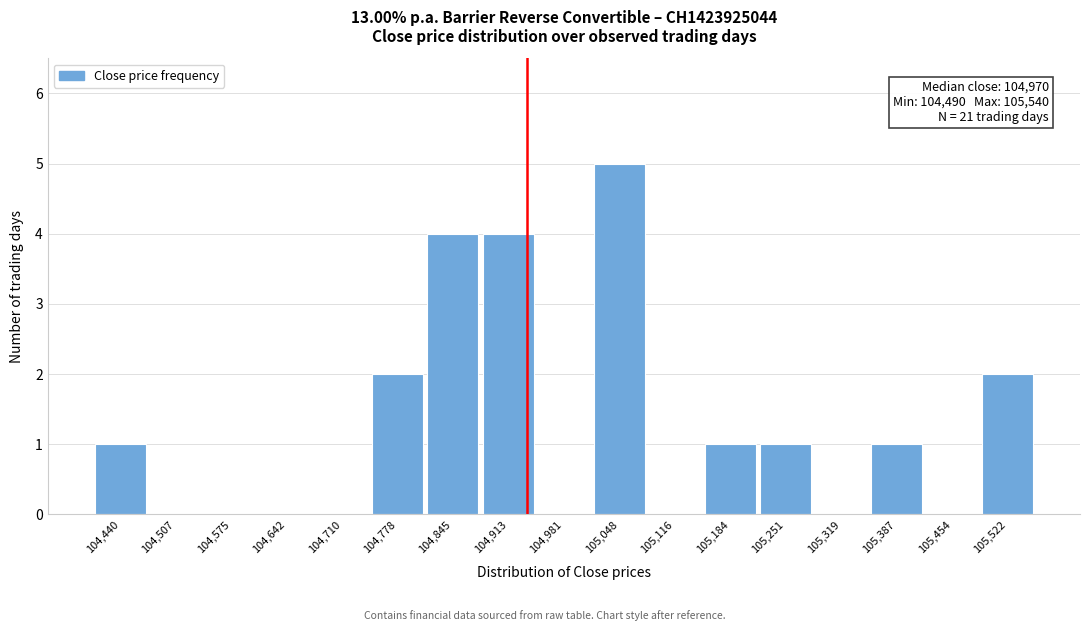

Reading left to right, extract all data points from this chart.

104,440=1	104,507=0	104,575=0	104,642=0	104,710=0	104,778=2	104,845=4	104,913=4	104,981=0	105,048=5	105,116=0	105,184=1	105,251=1	105,319=0	105,387=1	105,454=0	105,522=2